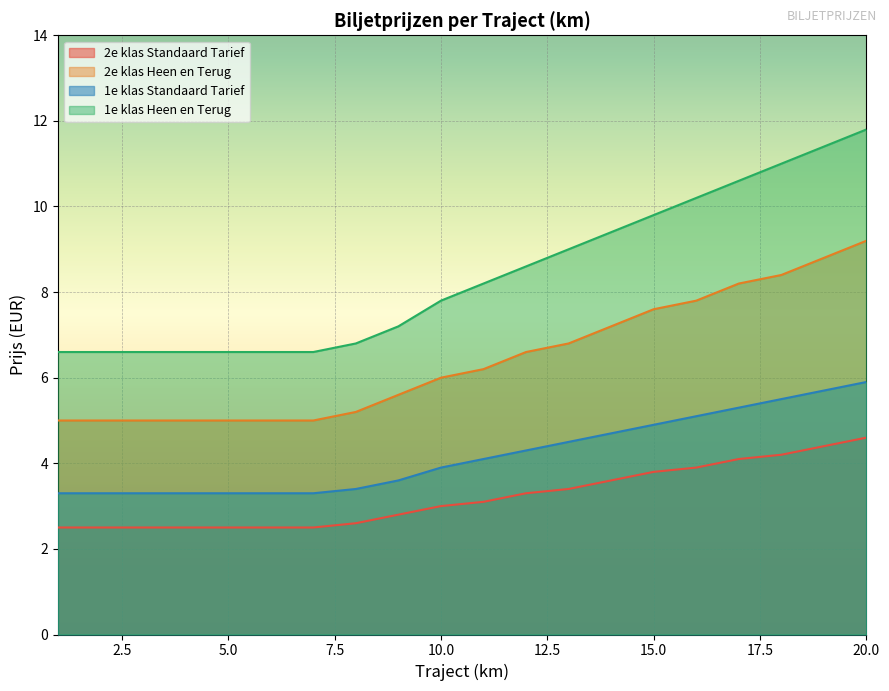

The 2e klas Standaard Tarief series shows 4.4 at 19. True or false?

True